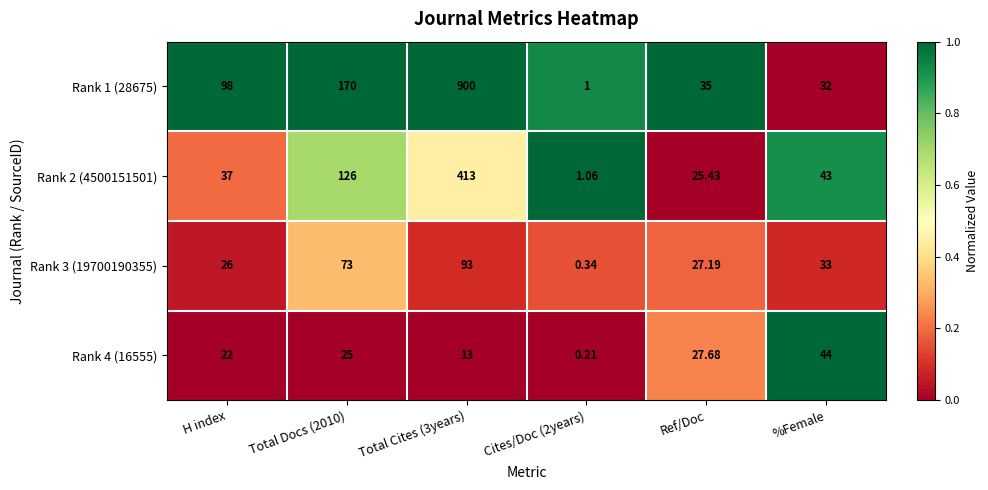

Which series has the largest total across all categories?

Rank 1 (28675)